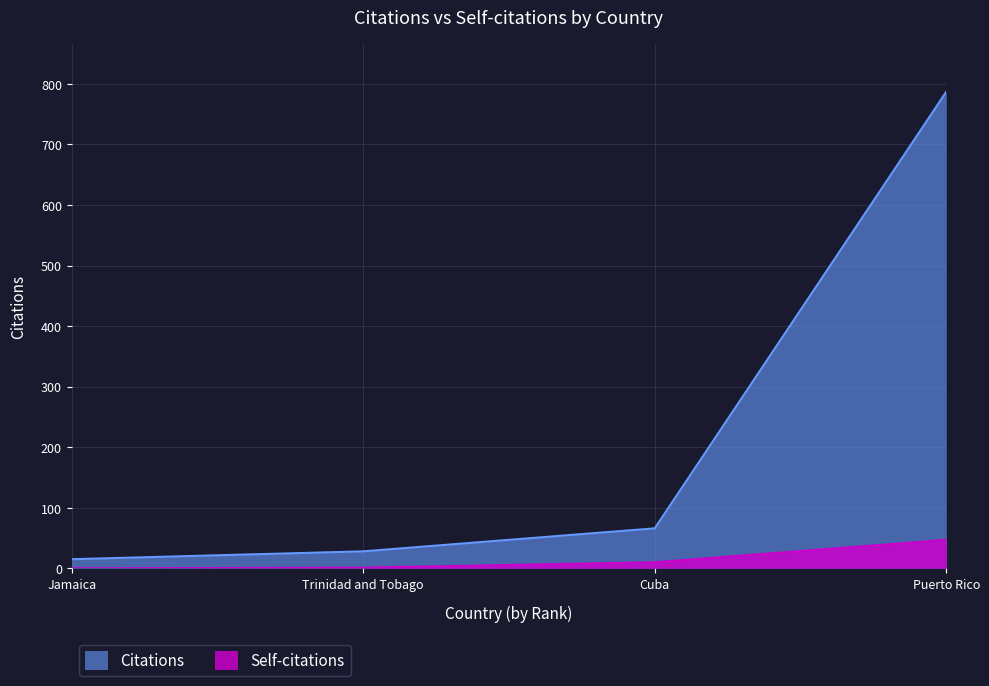

What is the difference between the second highest and minimum values in the Citations series?

51